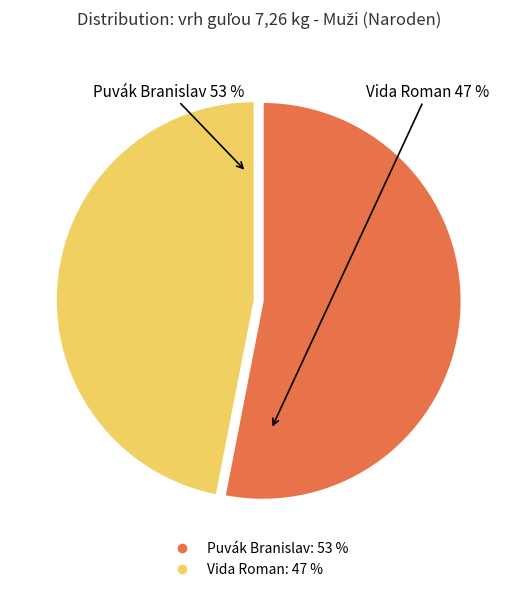

Rank the categories by value from lowest to highest.

Vida Roman, Puvák Branislav